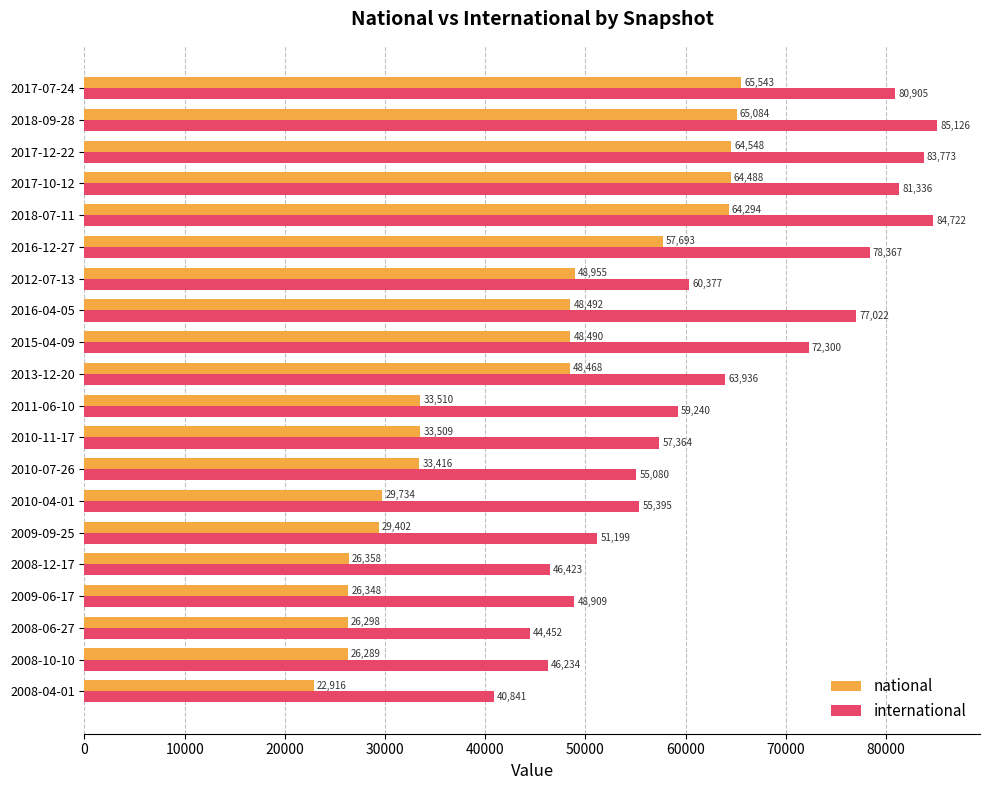

At 2016-04-05, list the series in order from smallest to largest.

national, international